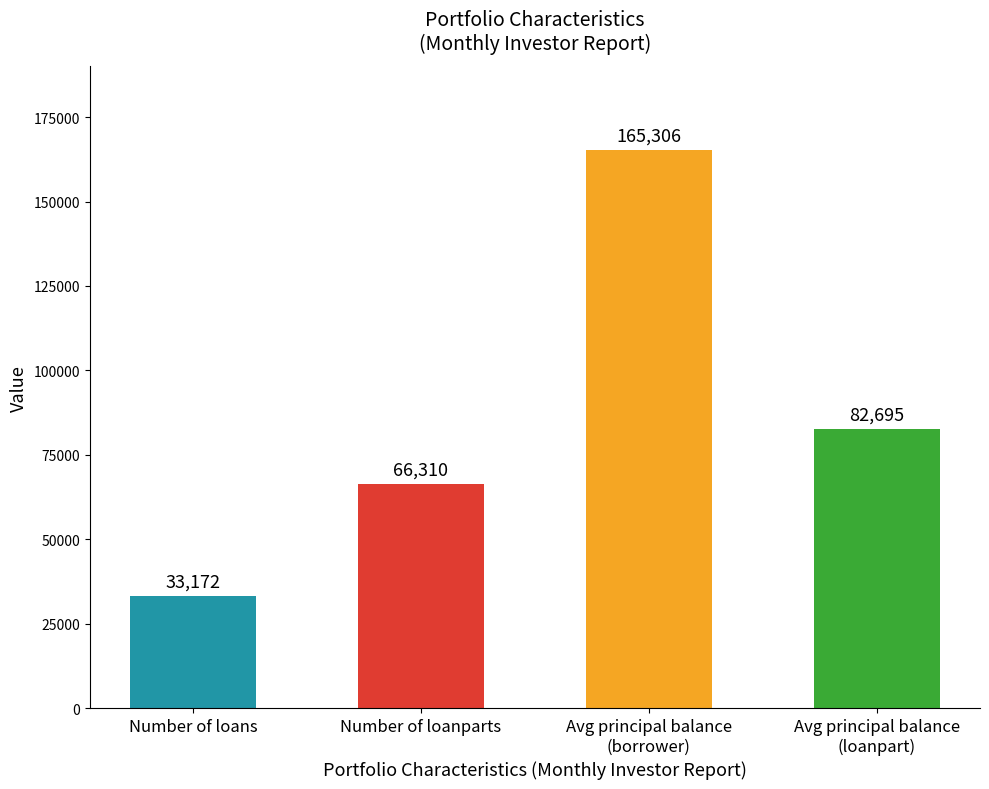

List the labels in order of value, smallest first.

Number of loans, Number of loanparts, Avg principal balance
(loanpart), Avg principal balance
(borrower)